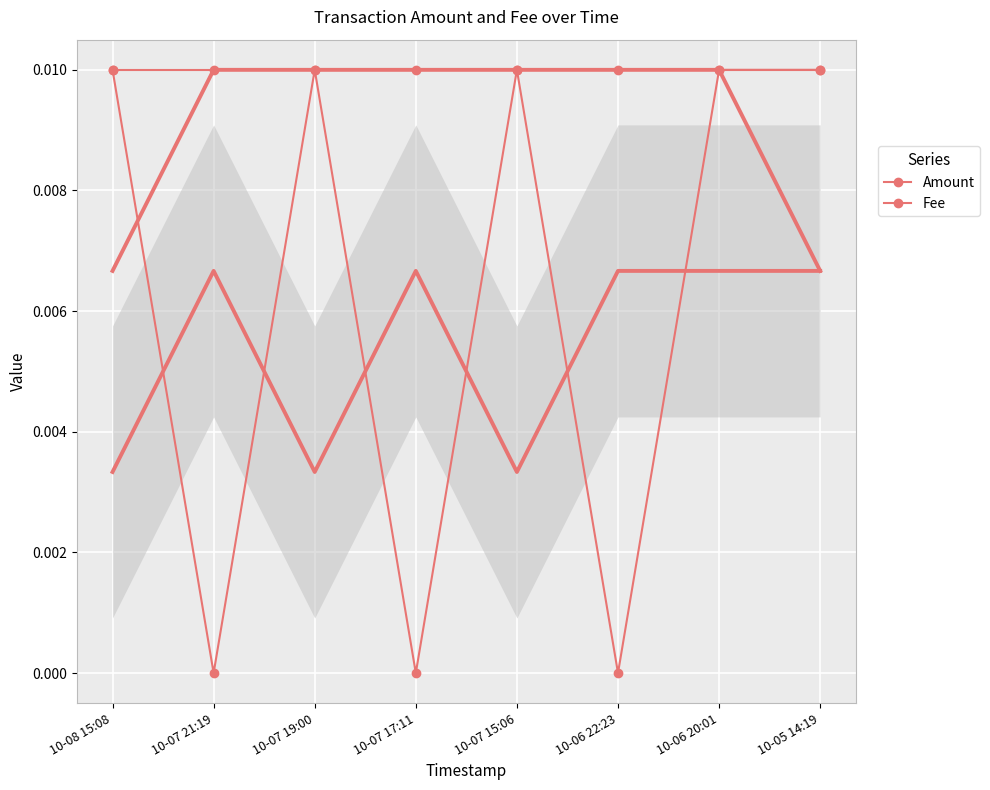

At how many categories does at least one series exceed 0?

8